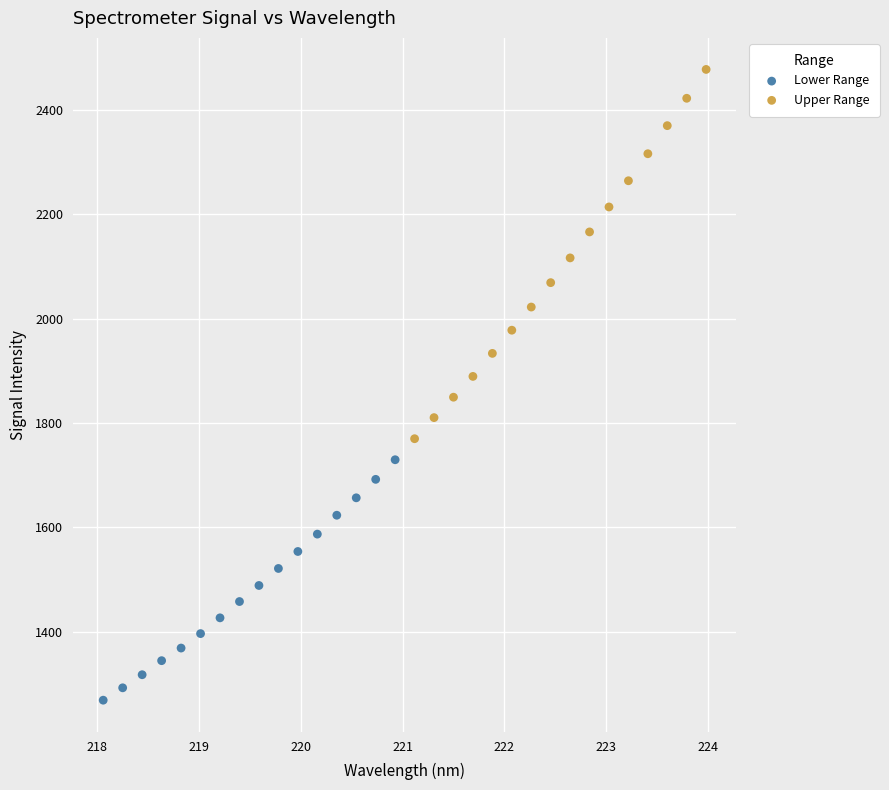

Which series has the largest Y range (max minus min)?

Upper Range